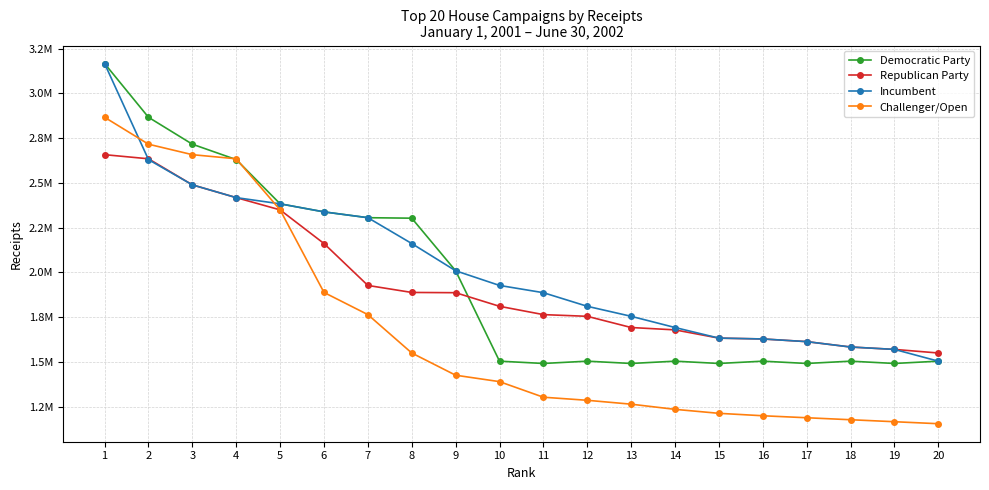

Does the chart have visible grid lines?

Yes